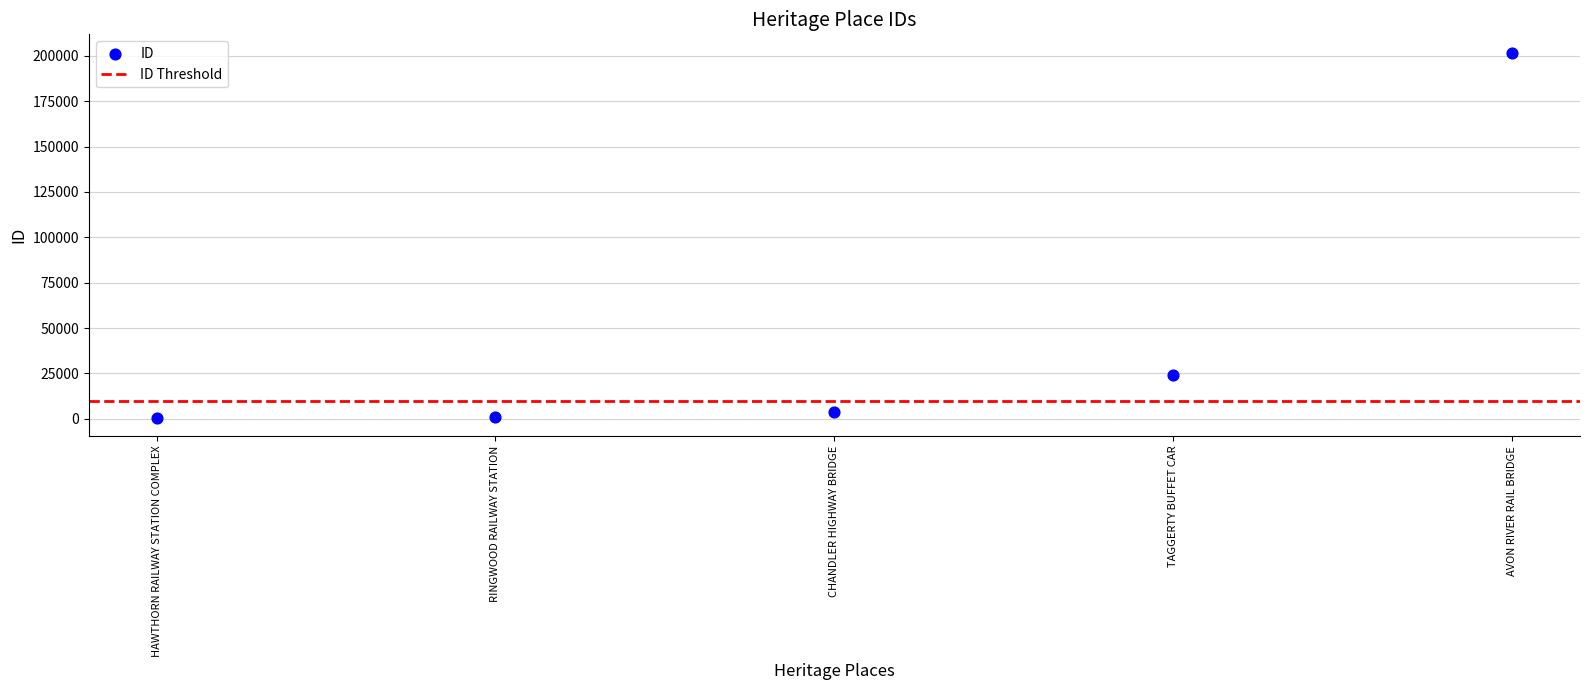

What is the average Y value?

46288